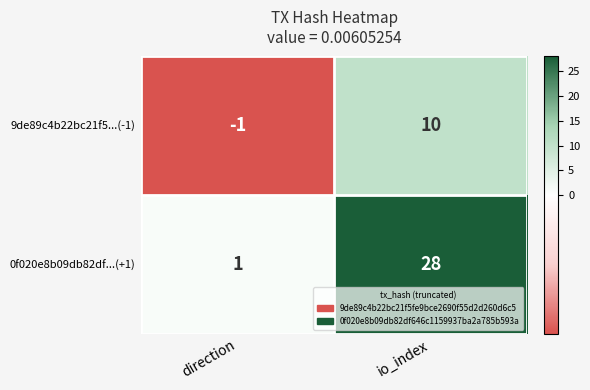

Is it true that 0f020e8b09db82df...(+1) equals 1 at direction?

True